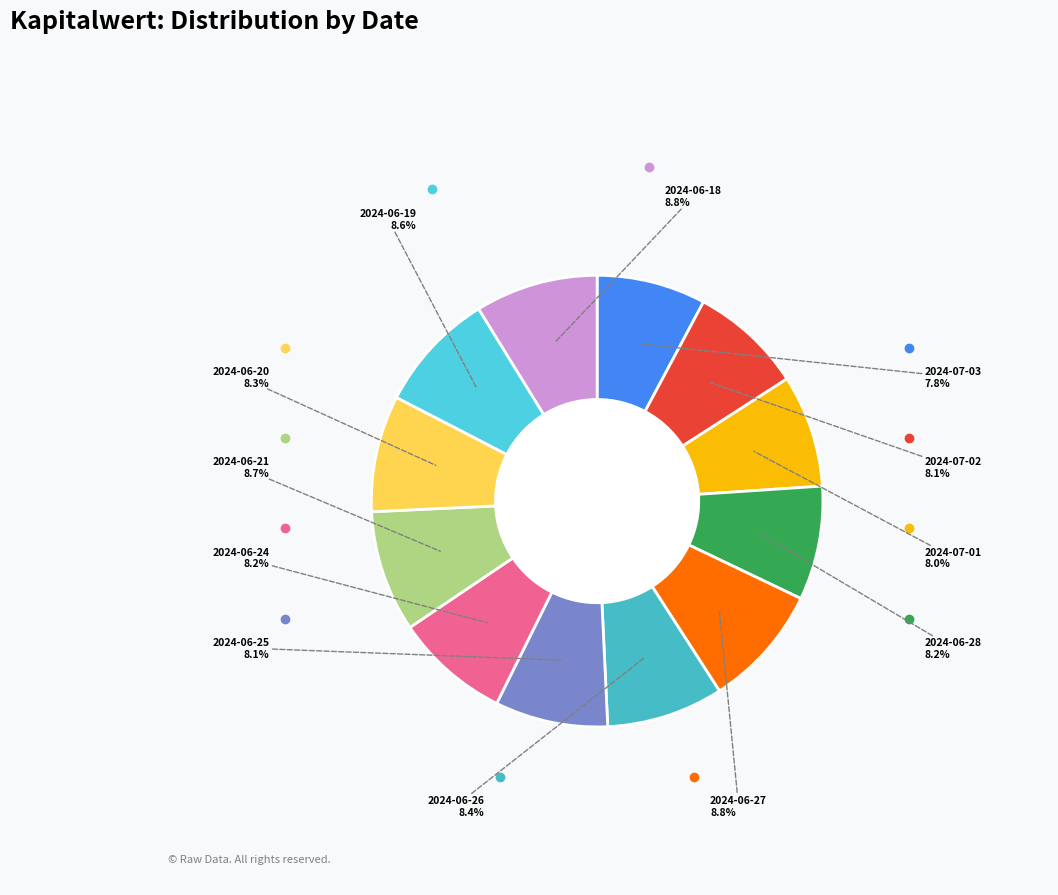

To the nearest percent, what is the combined percentage of 2024-06-24 and 2024-07-02?

16%